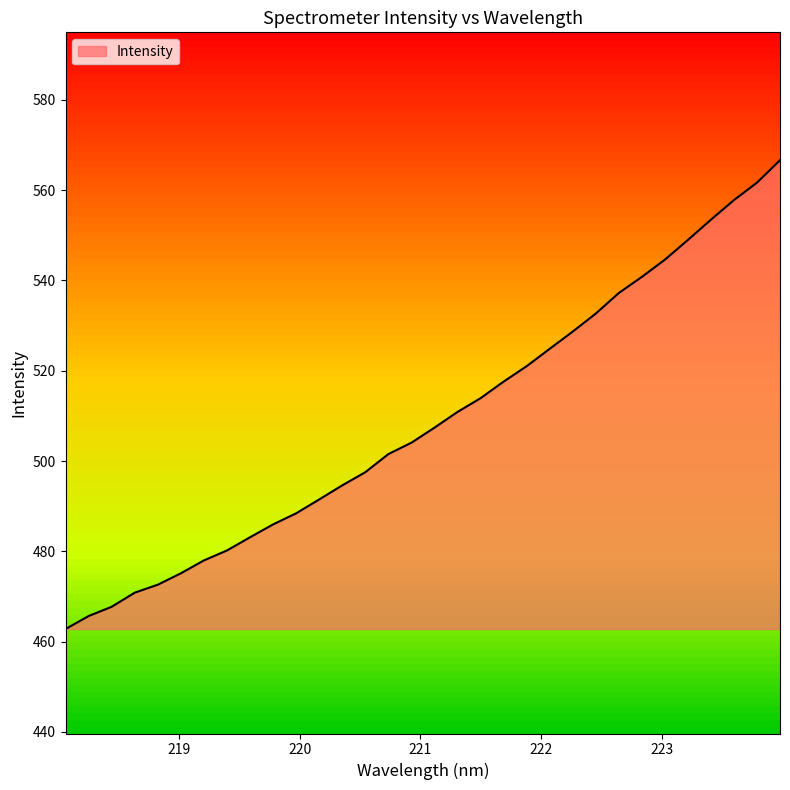

What is the greatest value displayed?

566.6